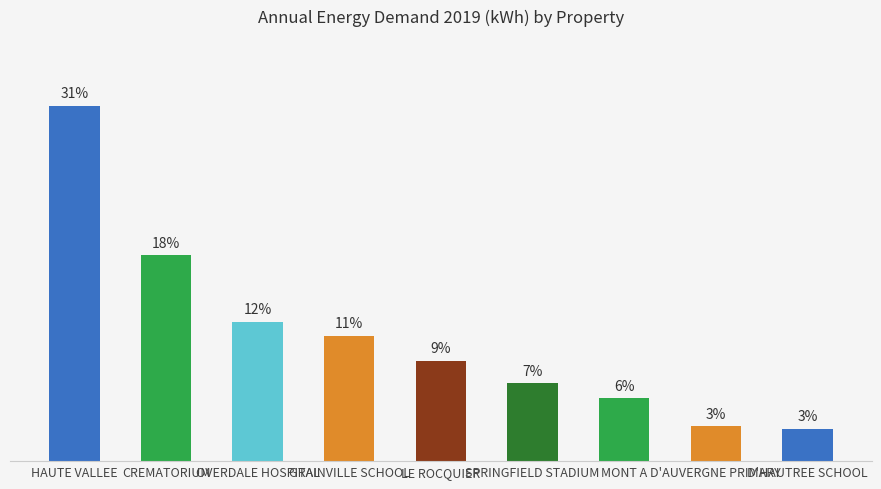

Does the chart contain any negative values?

No